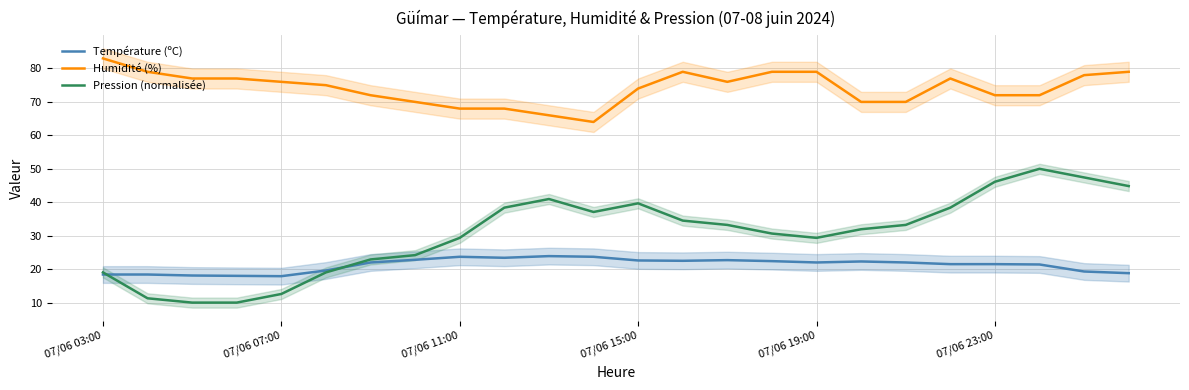

Reading right to left, list all the values displayed in this chart.

Température (ºC): 18.8	19.3	21.4	21.5	21.5	22.0	22.3	22.0	22.4	22.7	22.5	22.6	23.7	23.9	23.4	23.7	22.8	22.0	19.6	17.9	18.0	18.1	18.4	18.4
Humidité (%): 79.0	78.0	72.0	72.0	77.0	70.0	70.0	79.0	79.0	76.0	79.0	74.0	64.0	66.0	68.0	68.0	70.0	72.0	75.0	76.0	77.0	77.0	79.0	83.0
Pression (normalisée): 44.8	47.4	50.0	46.1	38.4	33.2	31.9	29.4	30.6	33.2	34.5	39.7	37.1	41.0	38.4	29.4	24.2	22.9	19.0	12.6	10.0	10.0	11.3	19.0